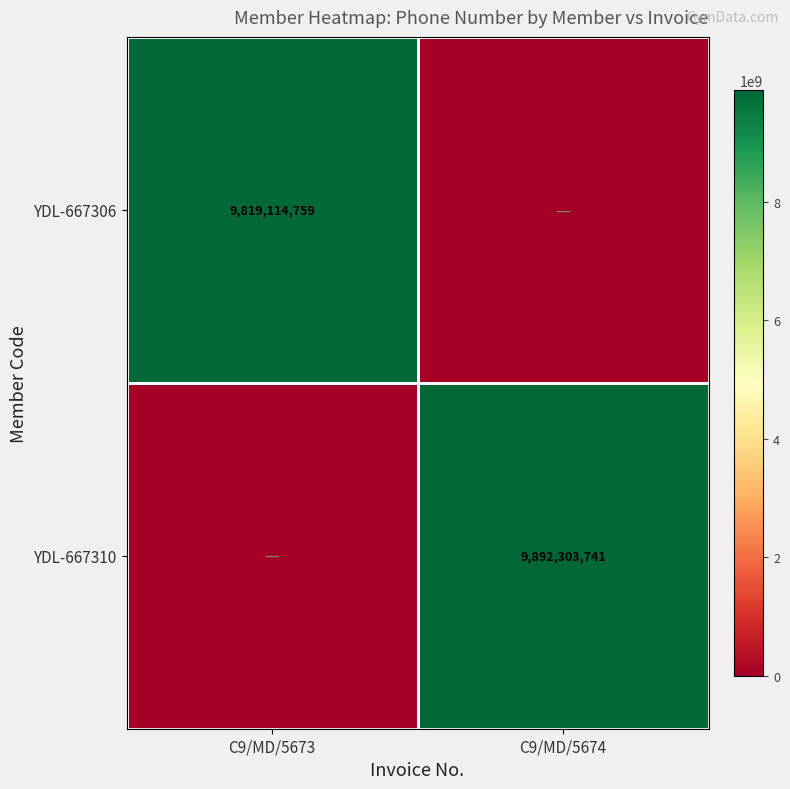

The value of YDL-667310 at C9/MD/5674 is 9892303741. True or false?

True